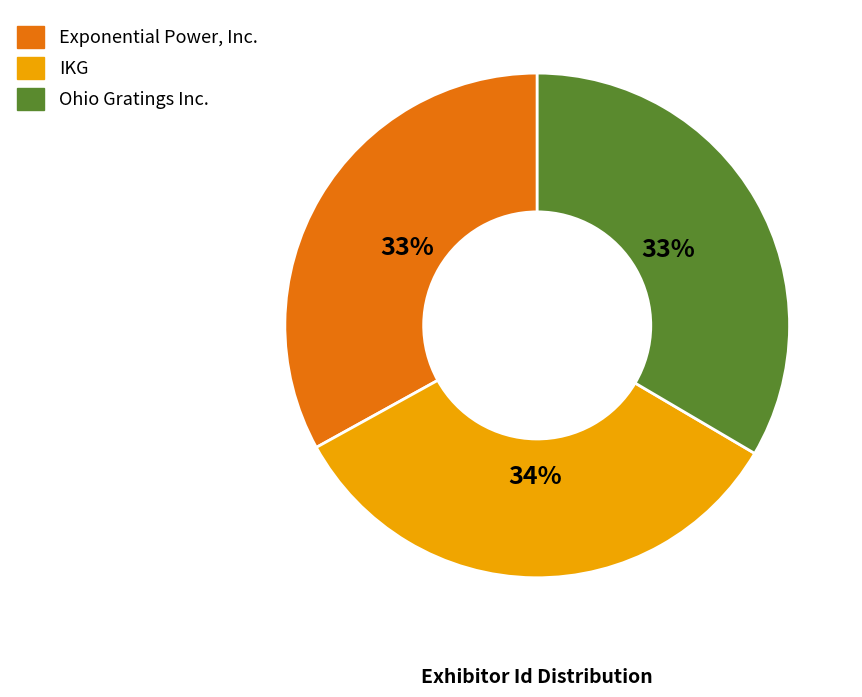

Is there a majority slice in this chart?

No